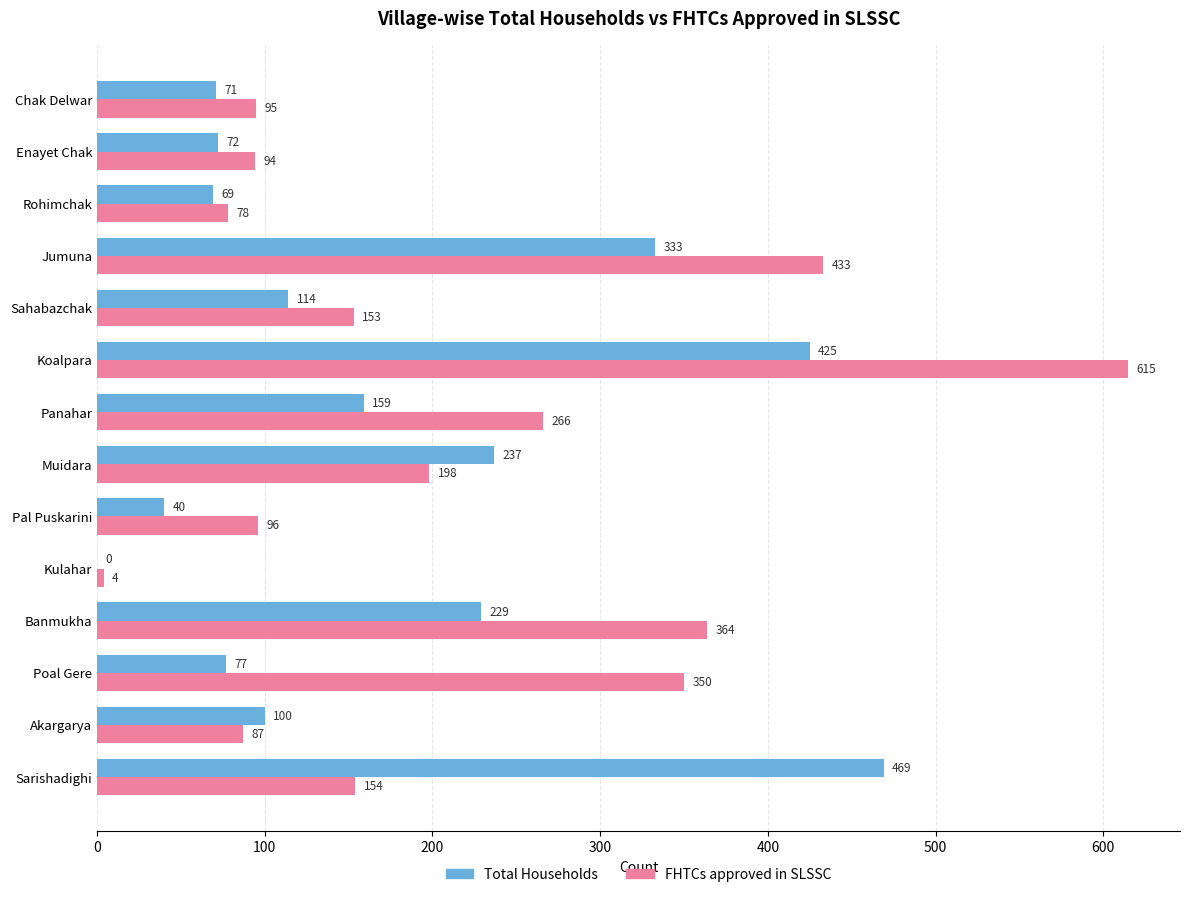

True or false: Total Households has a value of 159 at Panahar.

True